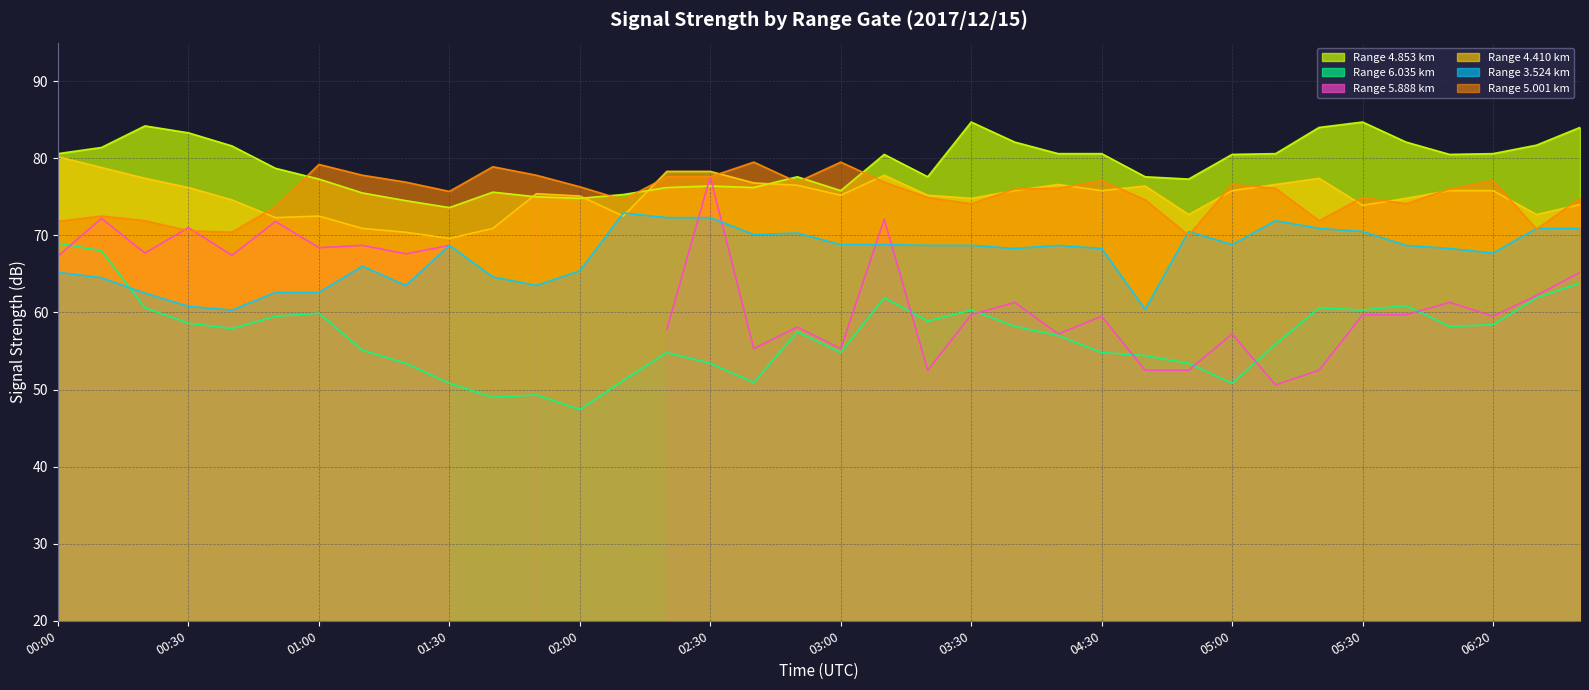

What is the label of the 36th point from the right?

00:00